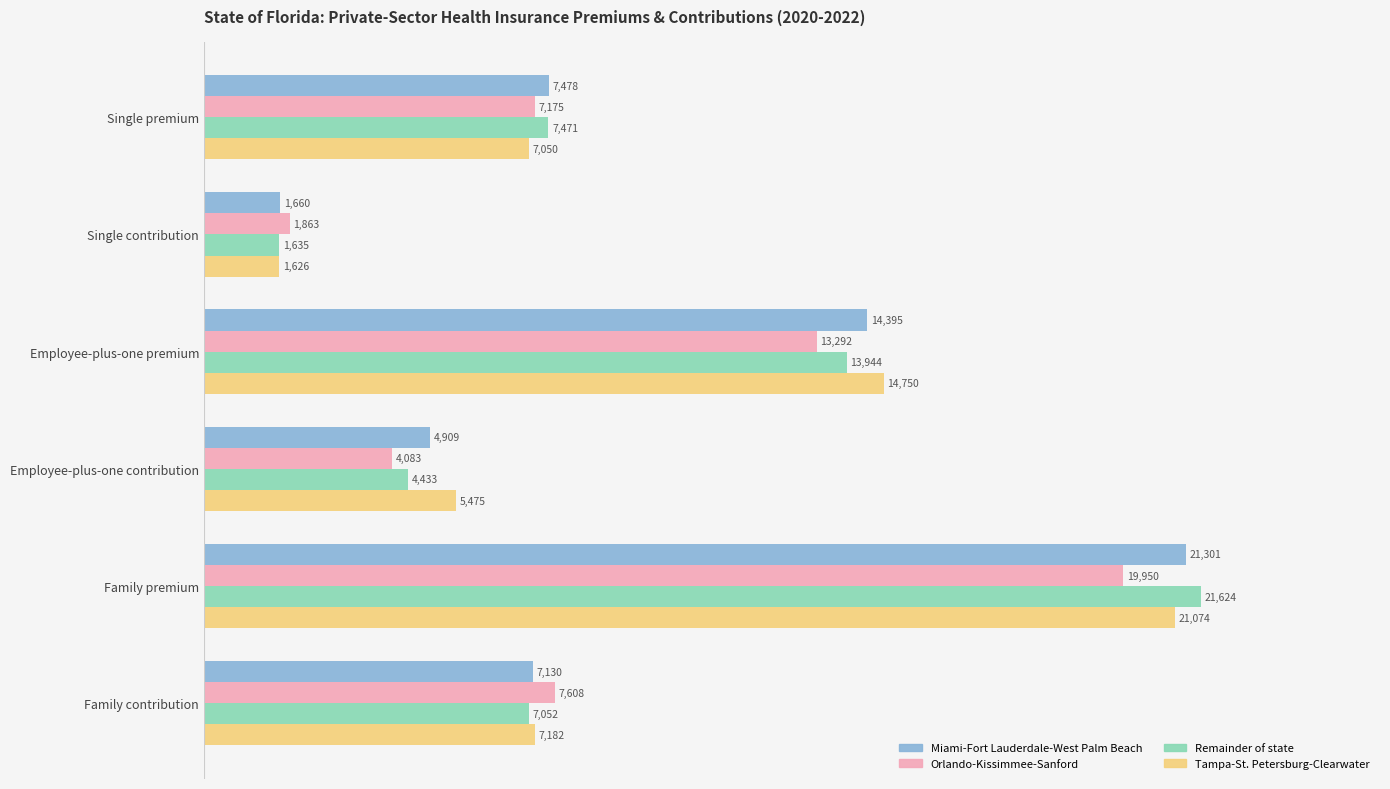

What are all the series names shown in the legend?

Miami-Fort Lauderdale-West Palm Beach, Orlando-Kissimmee-Sanford, Remainder of state, Tampa-St. Petersburg-Clearwater